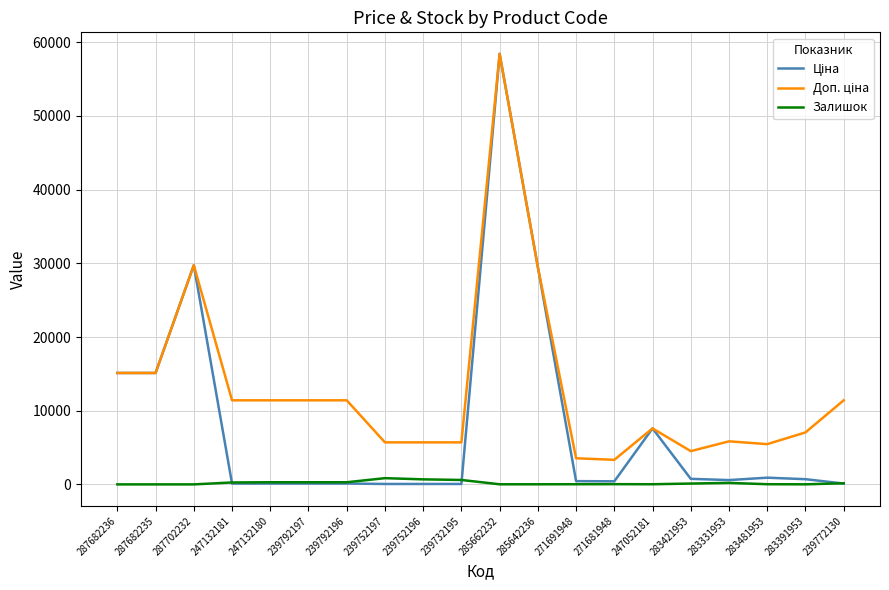

Which category has the highest value across all series?

285662232